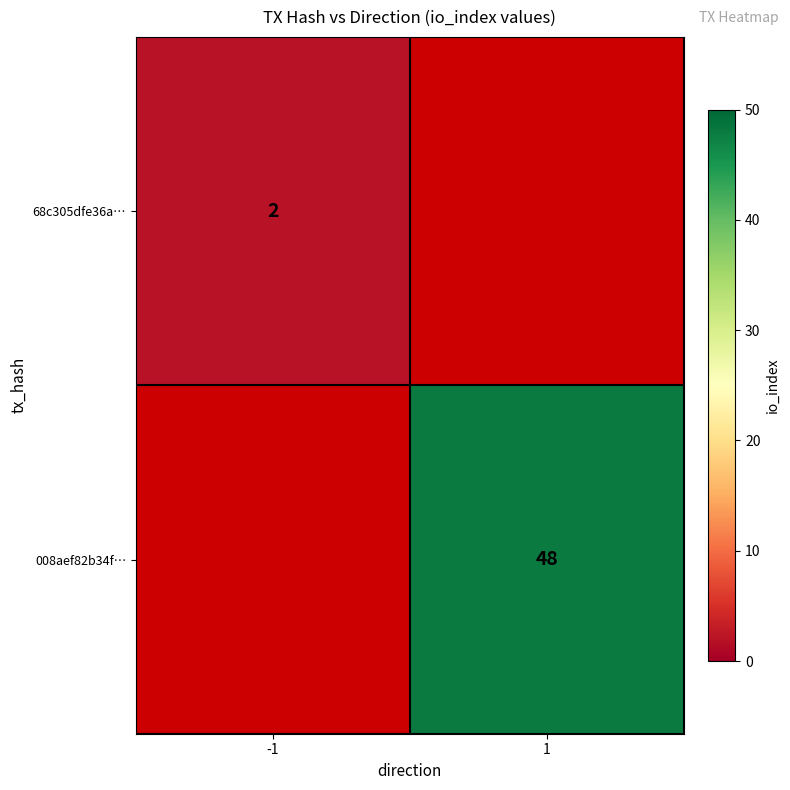

Is it true that 68c305dfe36a… equals 2 at -1?

True